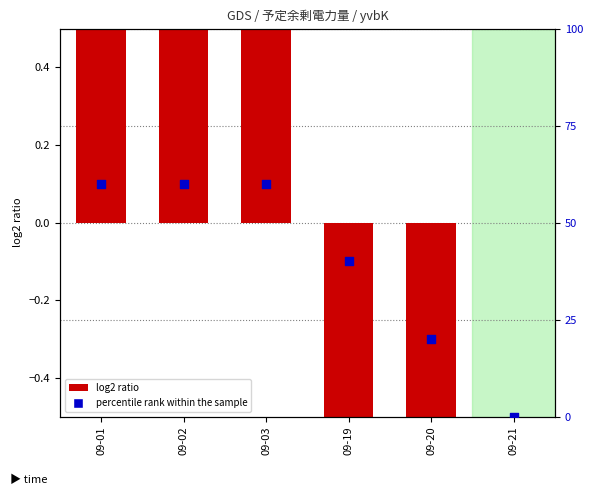

What are all the series names shown in the legend?

log2 ratio, percentile rank within the sample